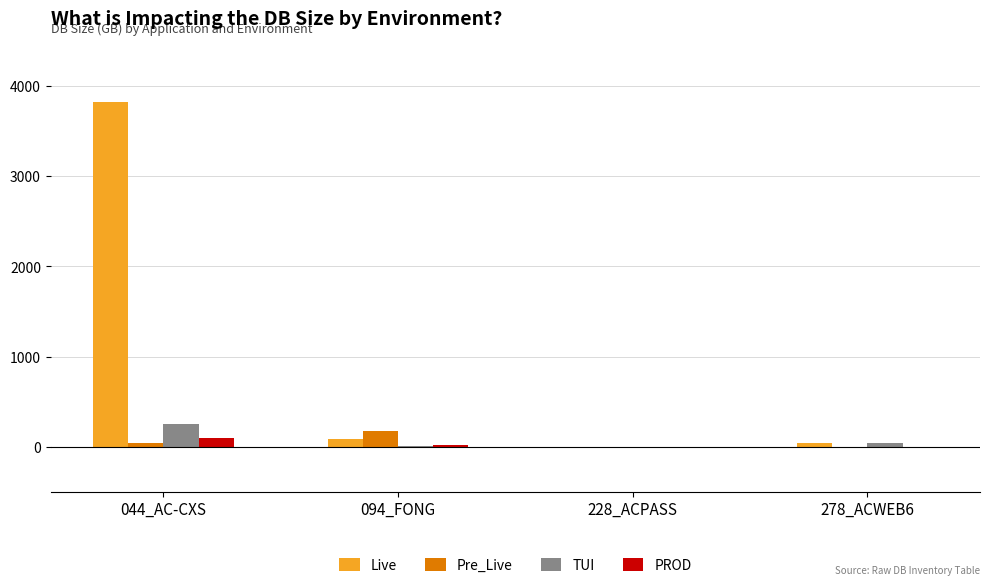

Which category has the highest value in the Pre_Live series?

094_FONG